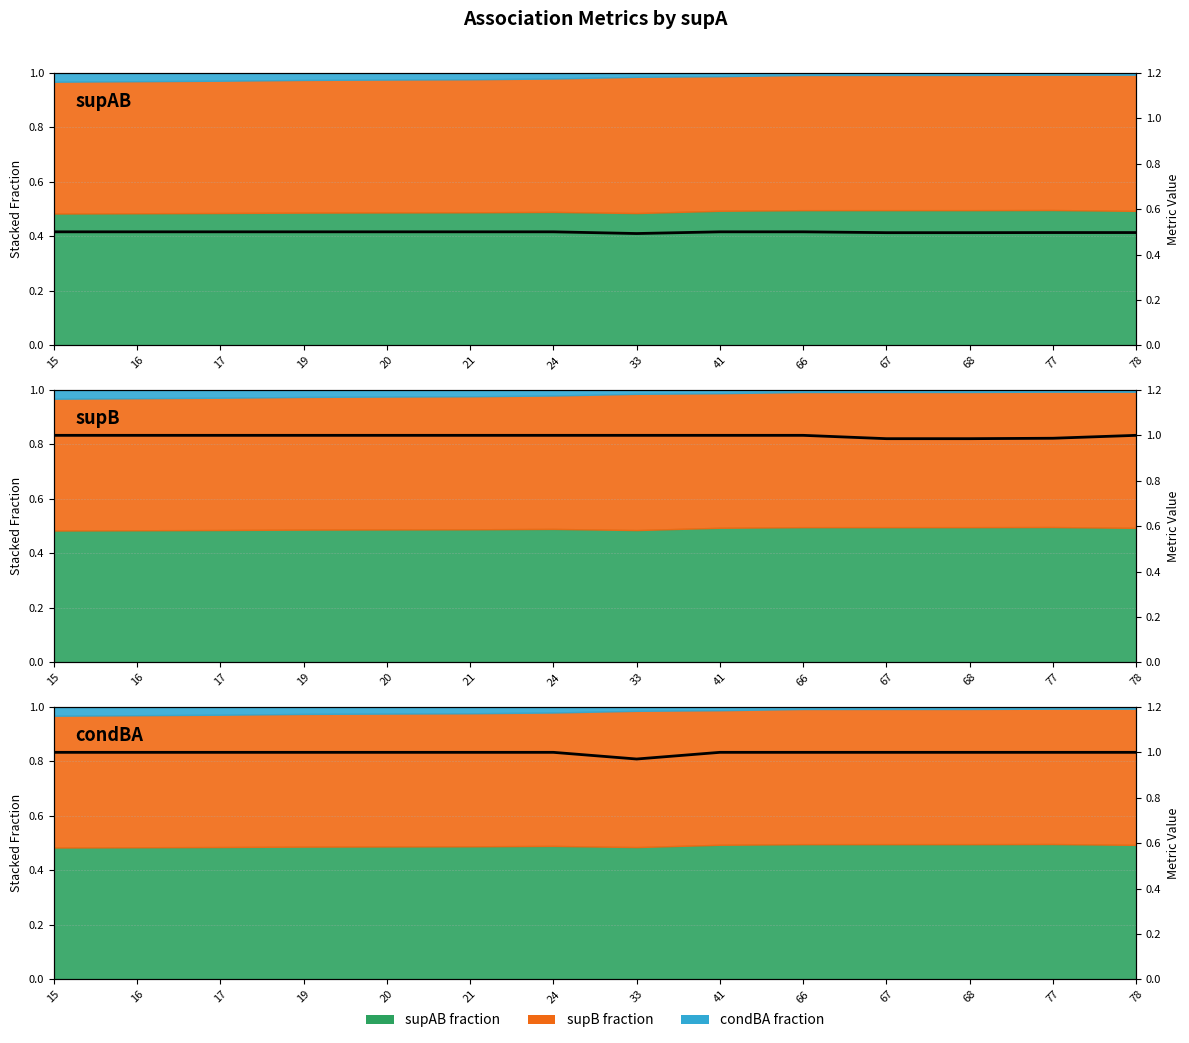

True or false: condBA and supAB cross at least once.

False